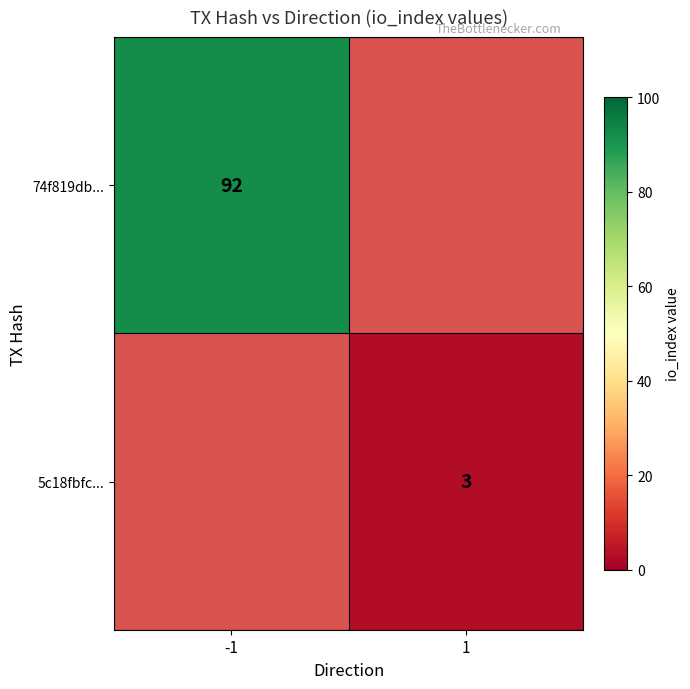

The value of 74f819db... at -1 is 26. True or false?

False